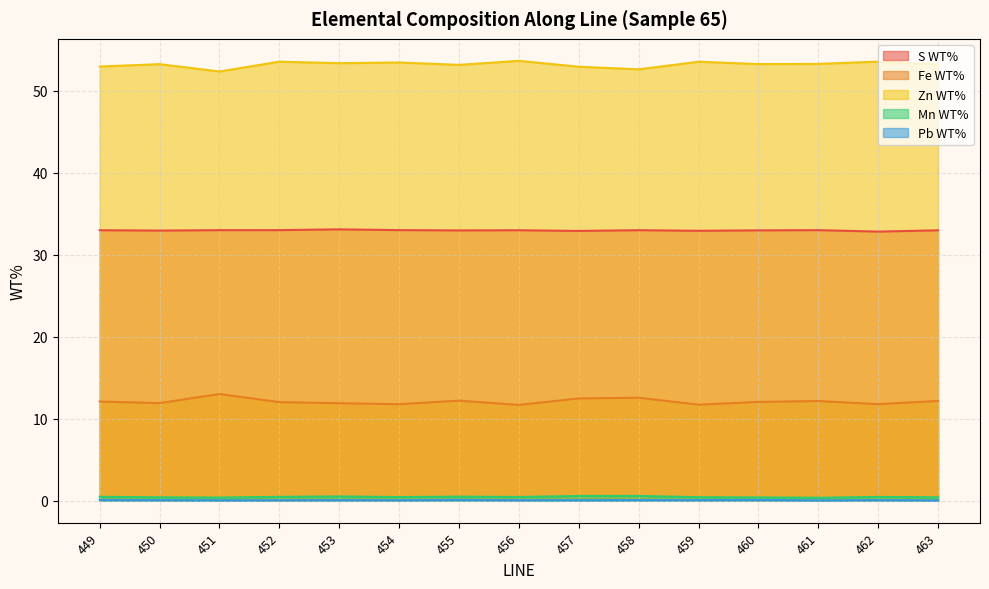

Reading left to right, transcribe all the data shown in this chart.

S WT%: 449=33.0	450=32.9	451=33.0	452=33.0	453=33.1	454=33.0	455=33.0	456=33.0	457=32.9	458=33.0	459=32.9	460=33.0	461=33.0	462=32.8	463=33.0
Fe WT%: 449=12.1	450=11.9	451=13.0	452=12.0	453=11.9	454=11.8	455=12.2	456=11.7	457=12.5	458=12.6	459=11.7	460=12.0	461=12.2	462=11.8	463=12.2
Zn WT%: 449=53.0	450=53.2	451=52.4	452=53.6	453=53.4	454=53.5	455=53.2	456=53.7	457=52.9	458=52.6	459=53.5	460=53.3	461=53.3	462=53.6	463=53.2
Mn WT%: 449=0.5	450=0.4	451=0.4	452=0.5	453=0.5	454=0.4	455=0.5	456=0.5	457=0.6	458=0.6	459=0.4	460=0.4	461=0.4	462=0.5	463=0.4
Pb WT%: 449=0.1	450=0.1	451=0.1	452=0.1	453=0.1	454=0.1	455=0.1	456=0.1	457=0.1	458=0.1	459=0.1	460=0.1	461=0.0	462=0.1	463=0.0